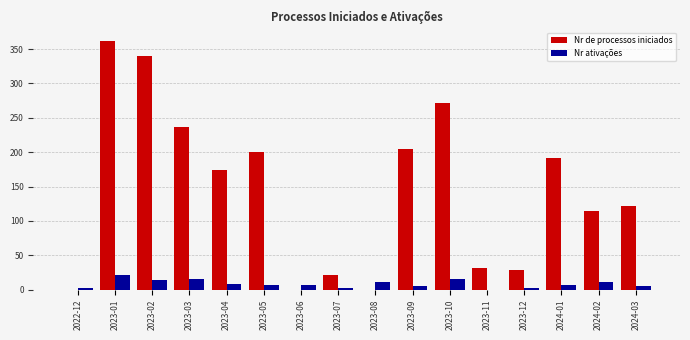

Is the value of Nr de processos iniciados at 2023-01 greater than the value of Nr ativações at 2024-01?

Yes